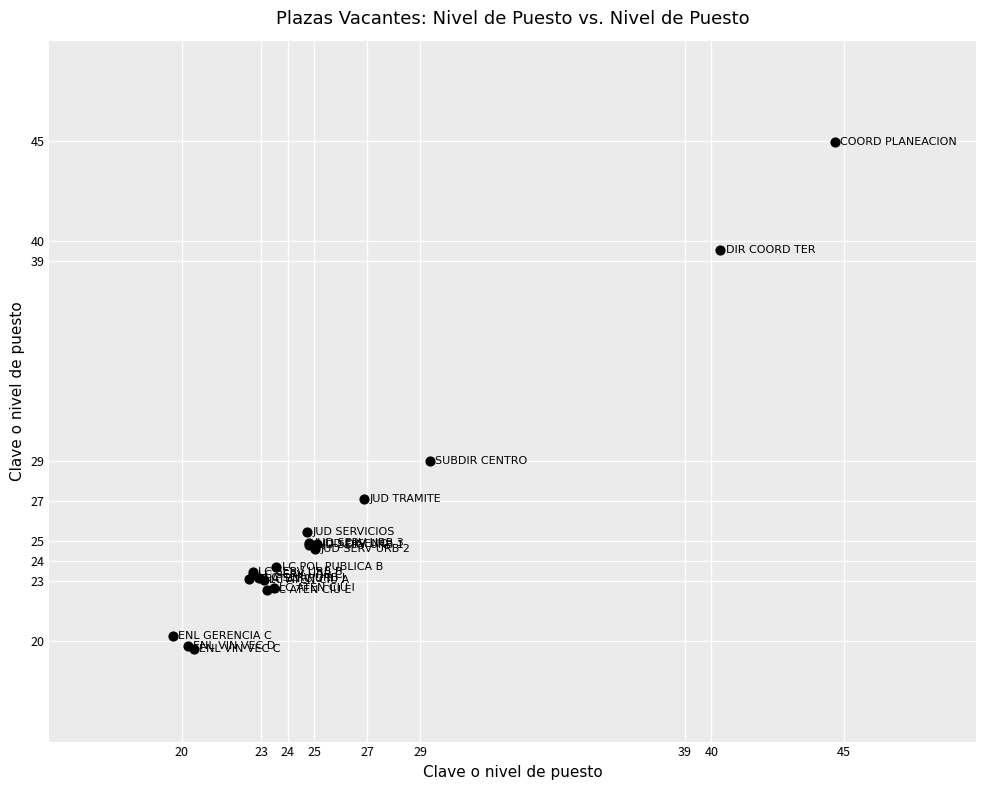

What Y value in the scatter plot is closest to 32?

29.0